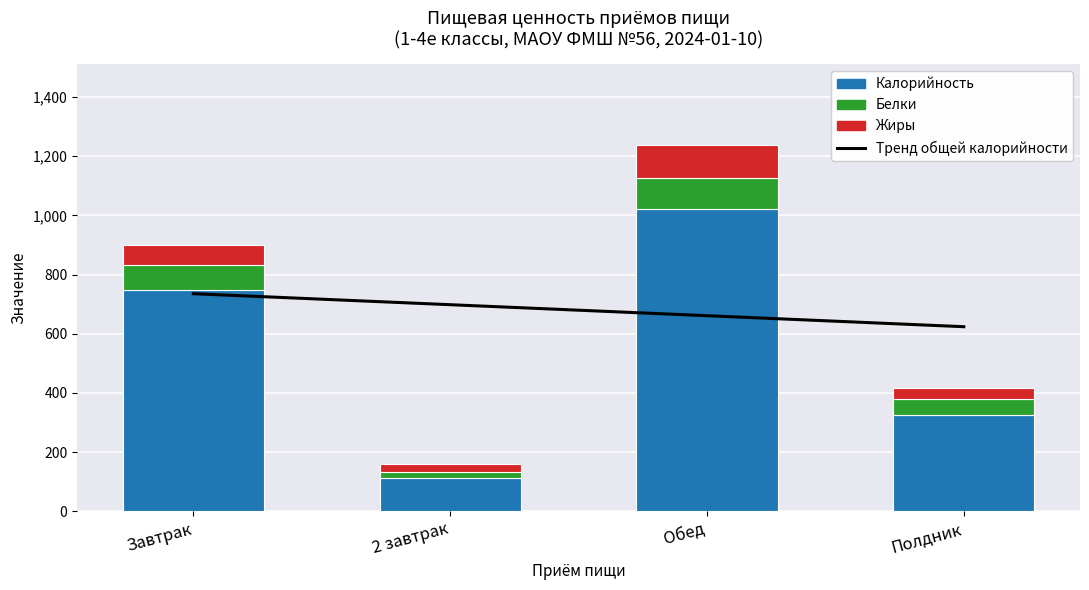

Reading left to right, what are all the values shown in this chart?

Калорийность: 748	112	1021	324
Белки: 85	19	105	55
Жиры: 68	30	112	39